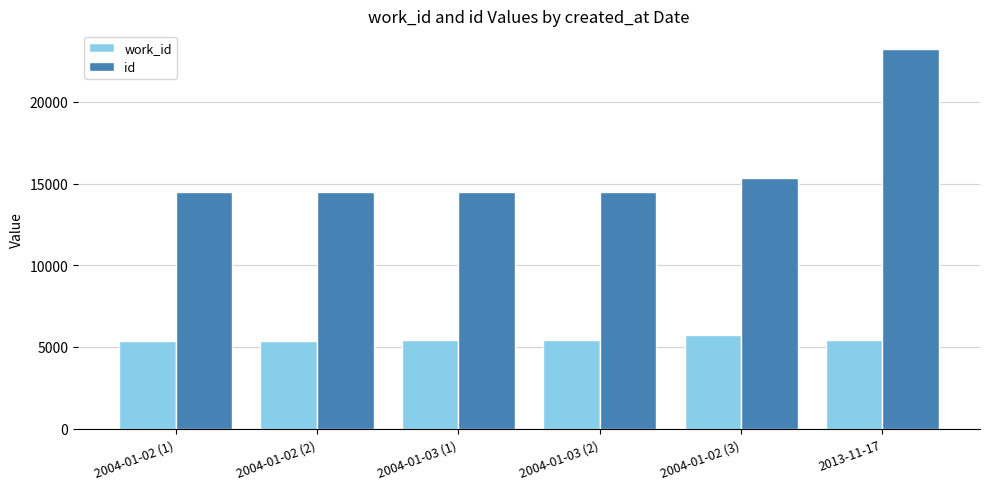

What is the approximate value of id at 2013-11-17?

23222